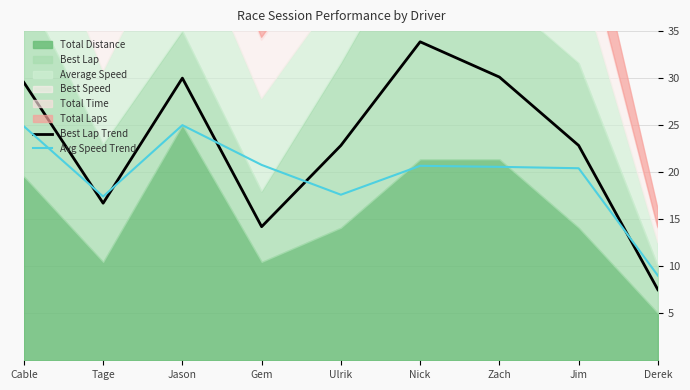

True or false: Best Lap Trend has a value of 7.5 at Derek.

True